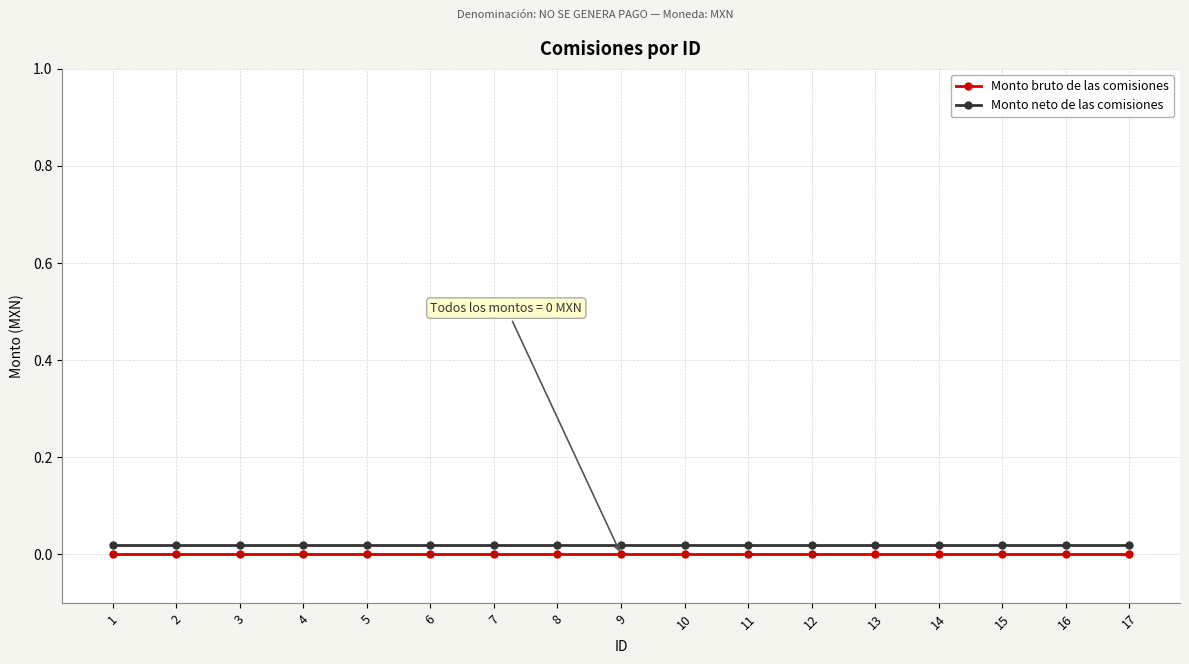

At which category is the sum across all series the highest?

1